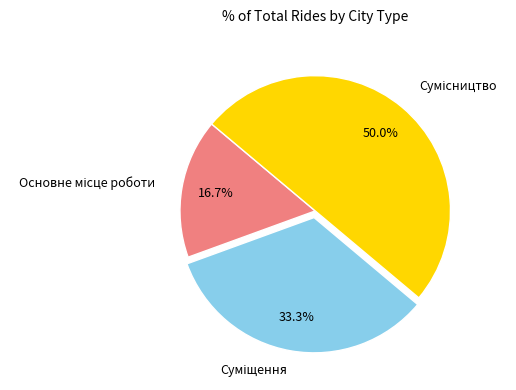

Does any single category account for the majority?

No